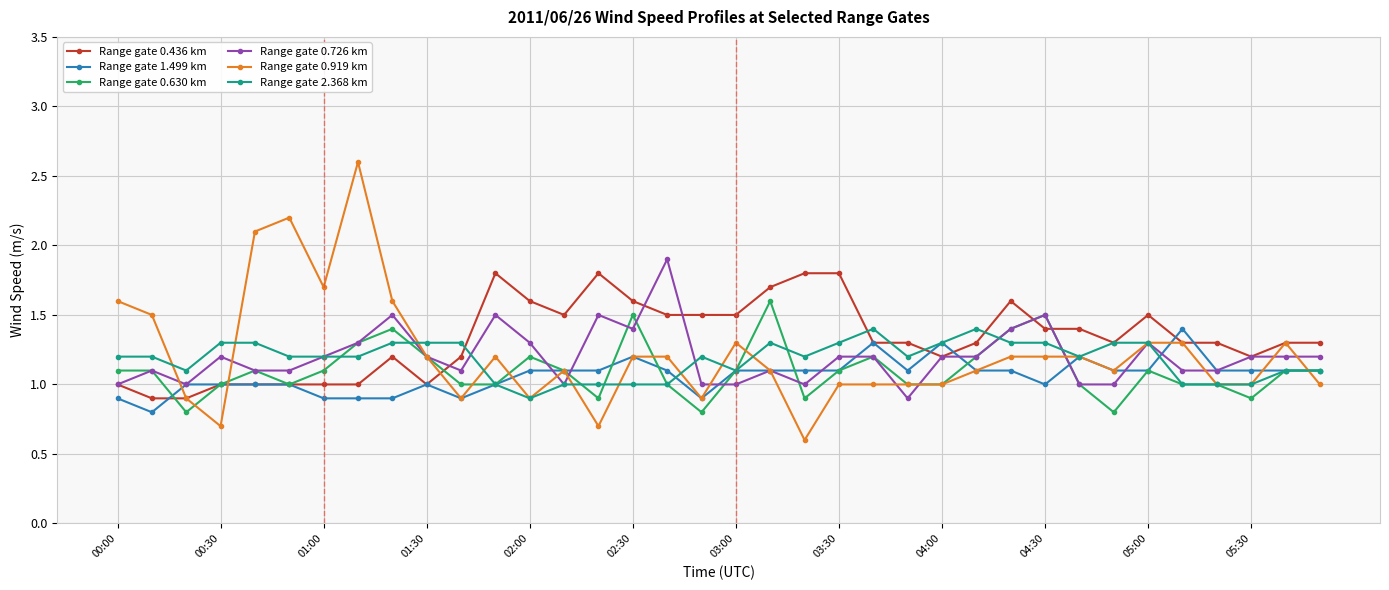

What are all the series names shown in the legend?

Range gate 0.436 km, Range gate 1.499 km, Range gate 0.630 km, Range gate 0.726 km, Range gate 0.919 km, Range gate 2.368 km